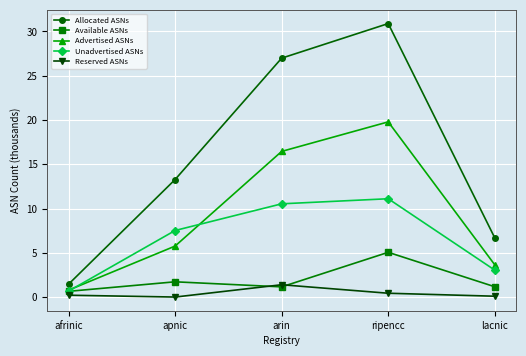

True or false: Available ASNs has a value of 1.1 at arin.

True